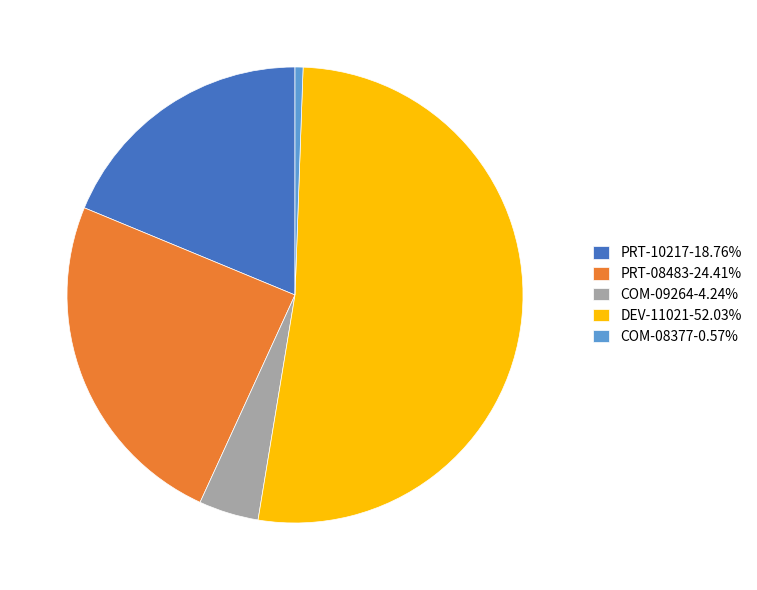

What is the ratio of the value at PRT-10217-18.76% to the value at DEV-11021-52.03%?

0.4